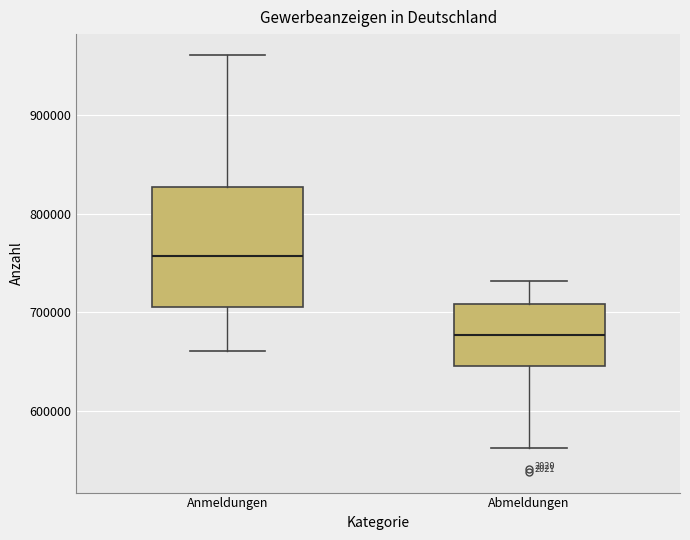

Reading left to right, read every box against the y-axis: the position of its median line, the range the box covers, and the ends of its whiskers. The values are not printed on the chart, so give them approximately, as read against the axis.

Anmeldungen: median 760000, box 710000 to 830000, whiskers 660000 to 960000
Abmeldungen: median 680000, box 650000 to 710000, whiskers 560000 to 730000